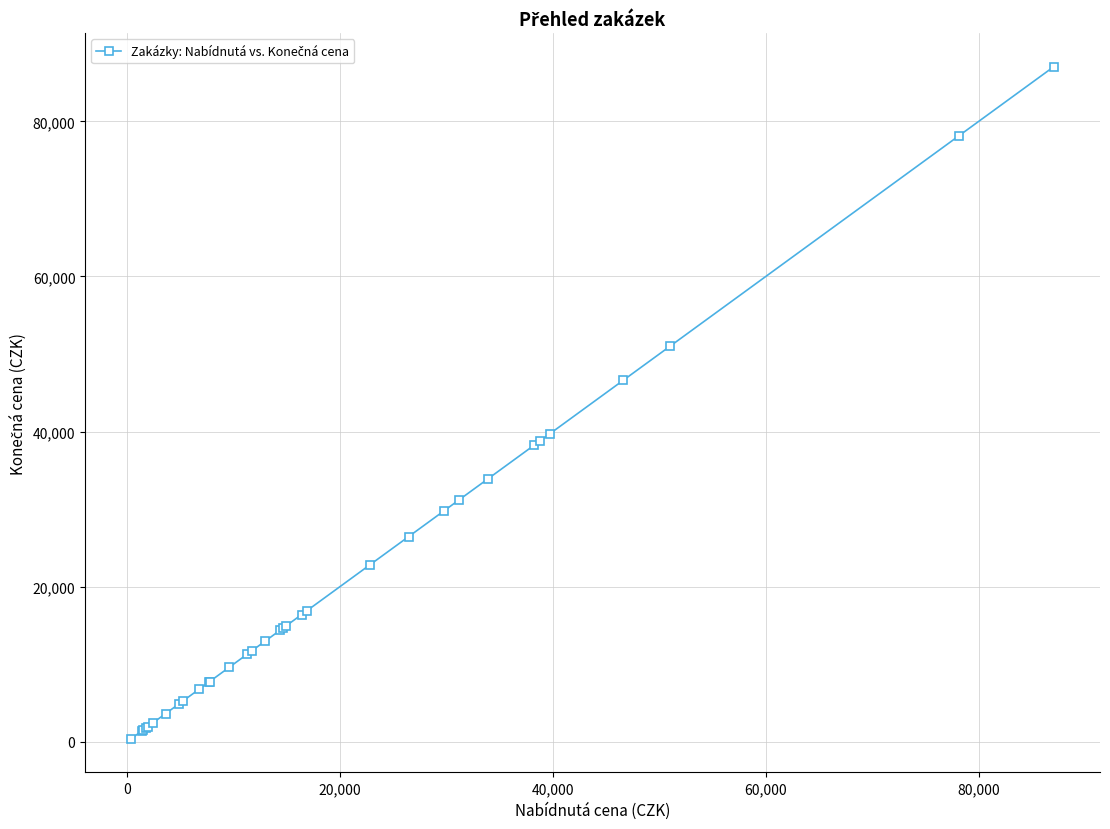

What is the value of the 17th point from the left?

14364.0